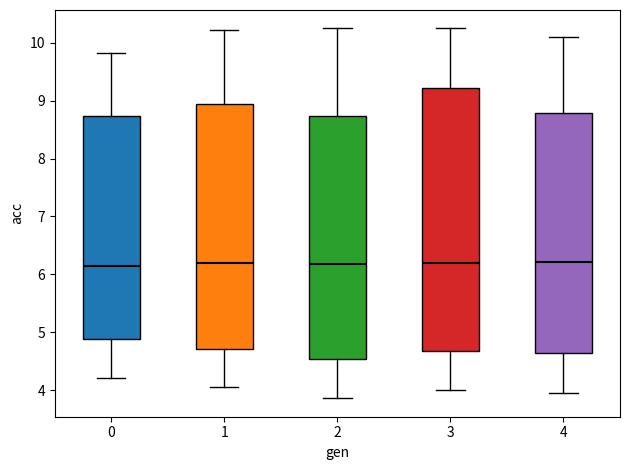

Where is the upper edge of the box at x = 0 on the y-axis? The values are not printed on the chart, so give them approximately, as read against the axis.

8.7